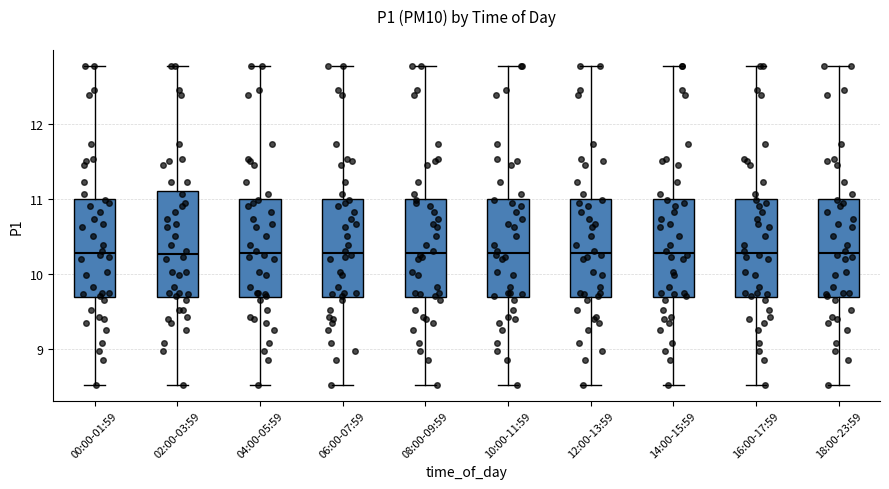

Where is the lower edge of the box for 02:00-03:59 on the y-axis? The values are not printed on the chart, so give them approximately, as read against the axis.

9.7